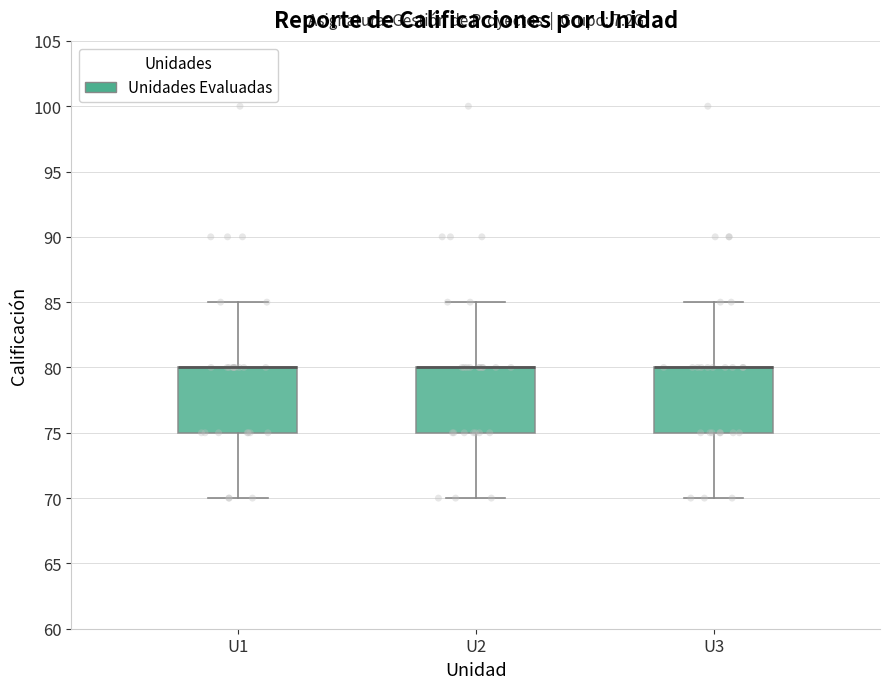

Reading left to right, read every box against the y-axis: the position of its median line, the range the box covers, and the ends of its whiskers. The values are not printed on the chart, so give them approximately, as read against the axis.

U1: median 80 (drawn on the box's upper edge), box 75 to 80, whiskers 70 to 85
U2: median 80 (drawn on the box's upper edge), box 75 to 80, whiskers 70 to 85
U3: median 80 (drawn on the box's upper edge), box 75 to 80, whiskers 70 to 85